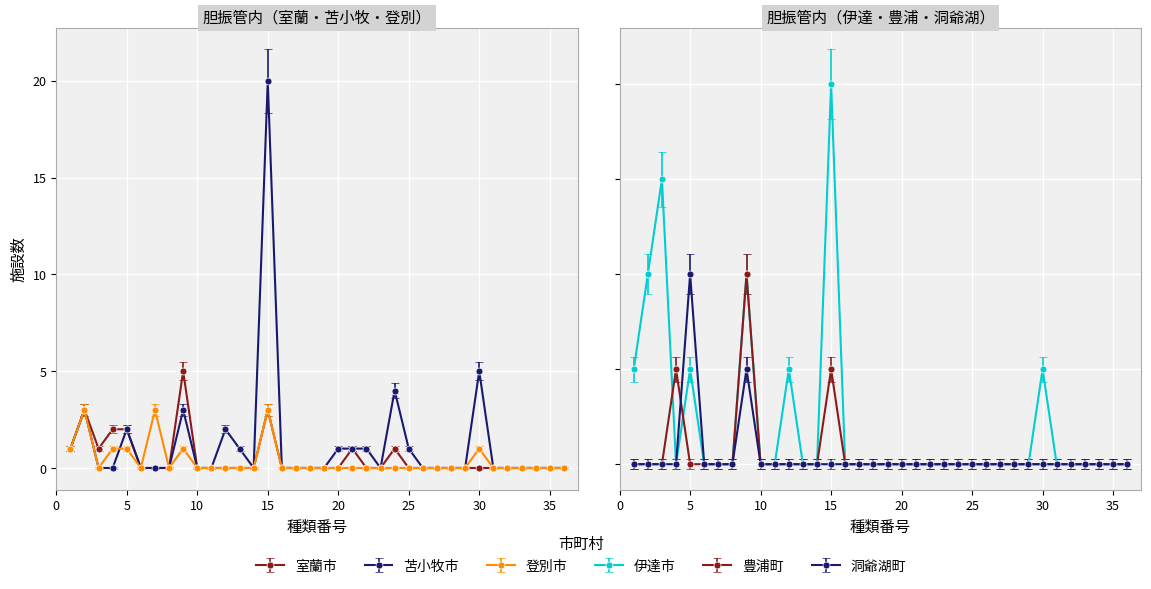

Count the number of data series in this chart.

6